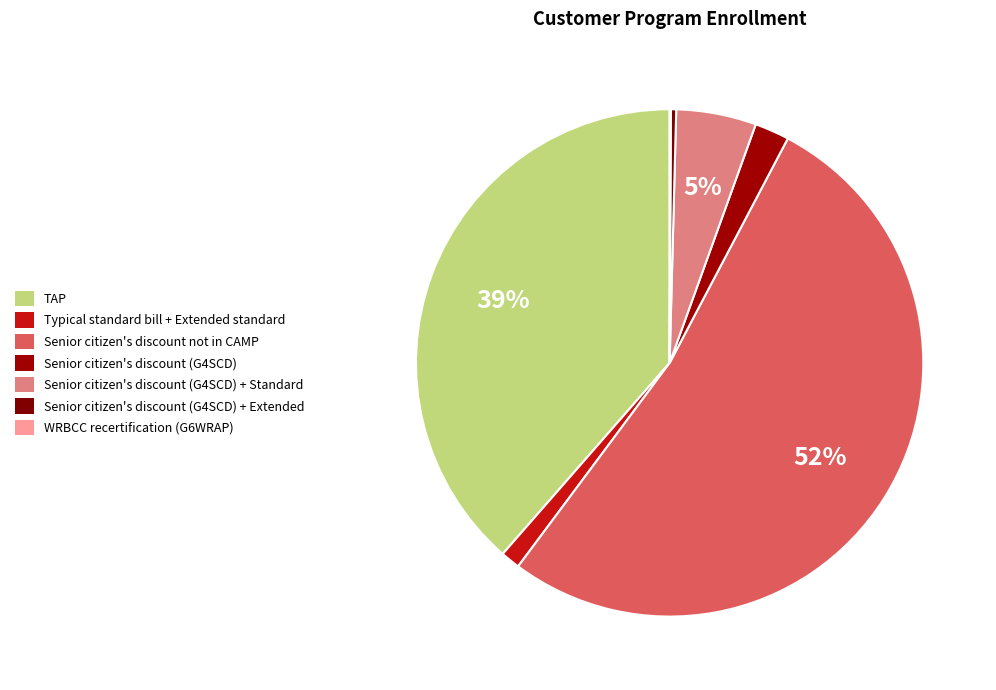

How many segments does this pie chart have?

7